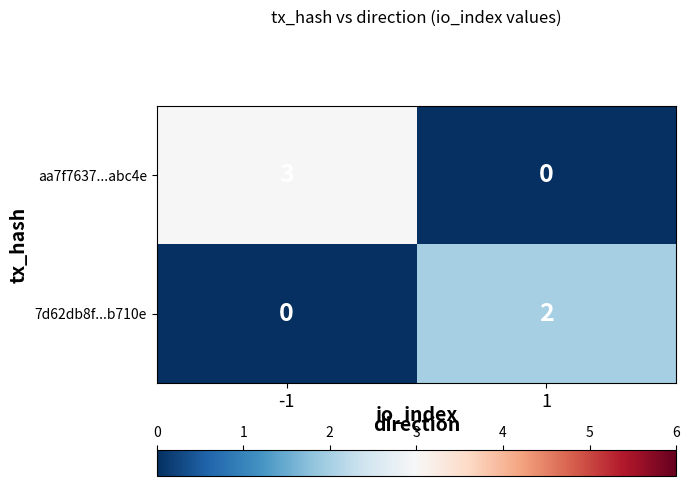

The aa7f7637...abc4e series shows 1 at -1. True or false?

False